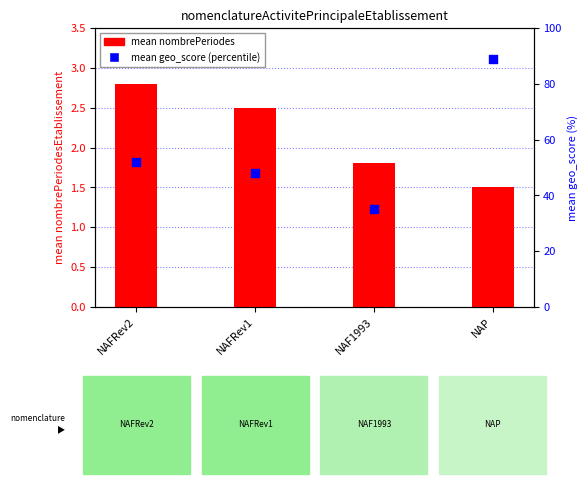

At which category is the sum across all series the highest?

NAP